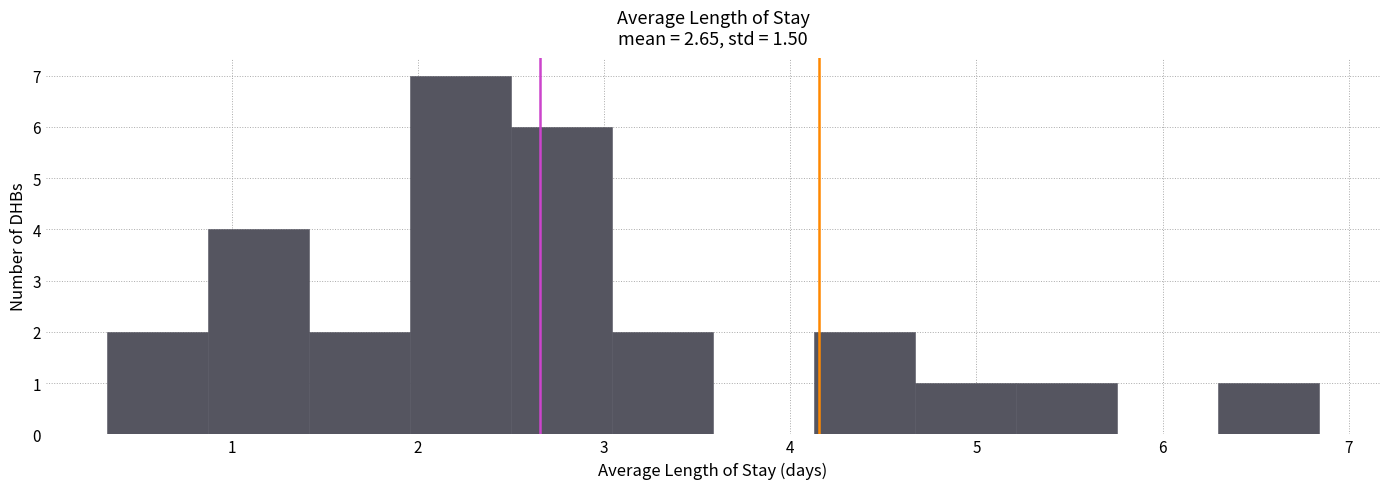

Reading left to right, list every bar in this chart as the range it spans on the x-axis followed by its height. Neither the bar edges nor the heights are printed on the chart, so give them approximately, as read against the axes.

0.3 to 0.9: 2
0.9 to 1.4: 4
1.4 to 2.0: 2
2.0 to 2.5: 7
2.5 to 3.0: 6
3.0 to 3.6: 2
3.6 to 4.1: 0
4.1 to 4.7: 2
4.7 to 5.2: 1
5.2 to 5.8: 1
5.8 to 6.3: 0
6.3 to 6.8: 1